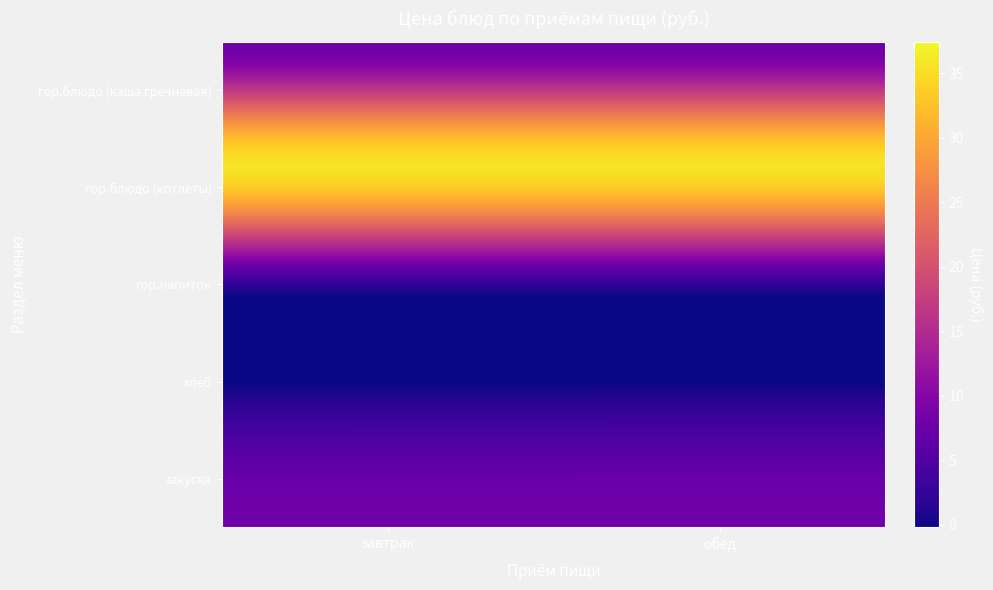

Reading left to right, transcribe all the data shown in this chart.

завтрак: 7.6	35.4	2.3	1.8	8.0
обед: 7.6	35.4	2.3	1.9	8.1